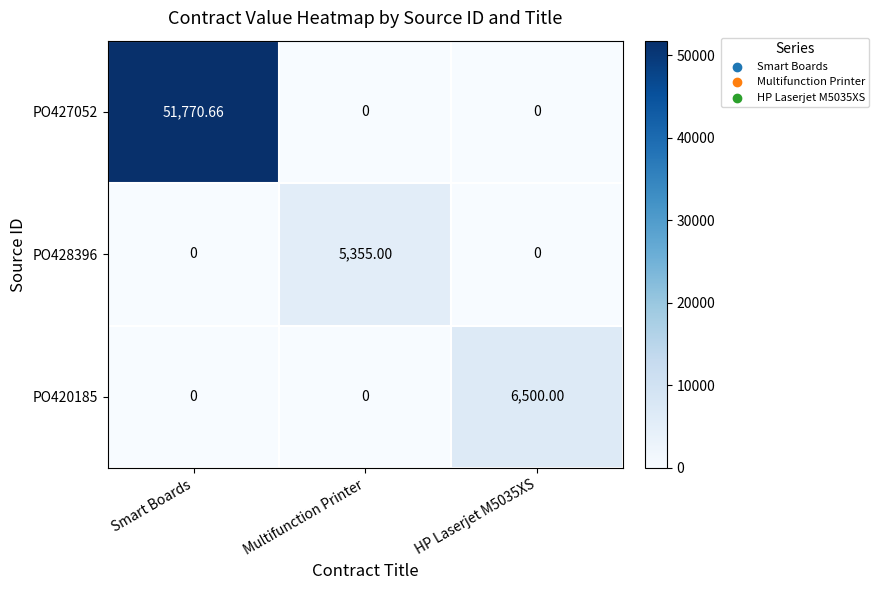

Which category has the highest value across all series?

Smart Boards